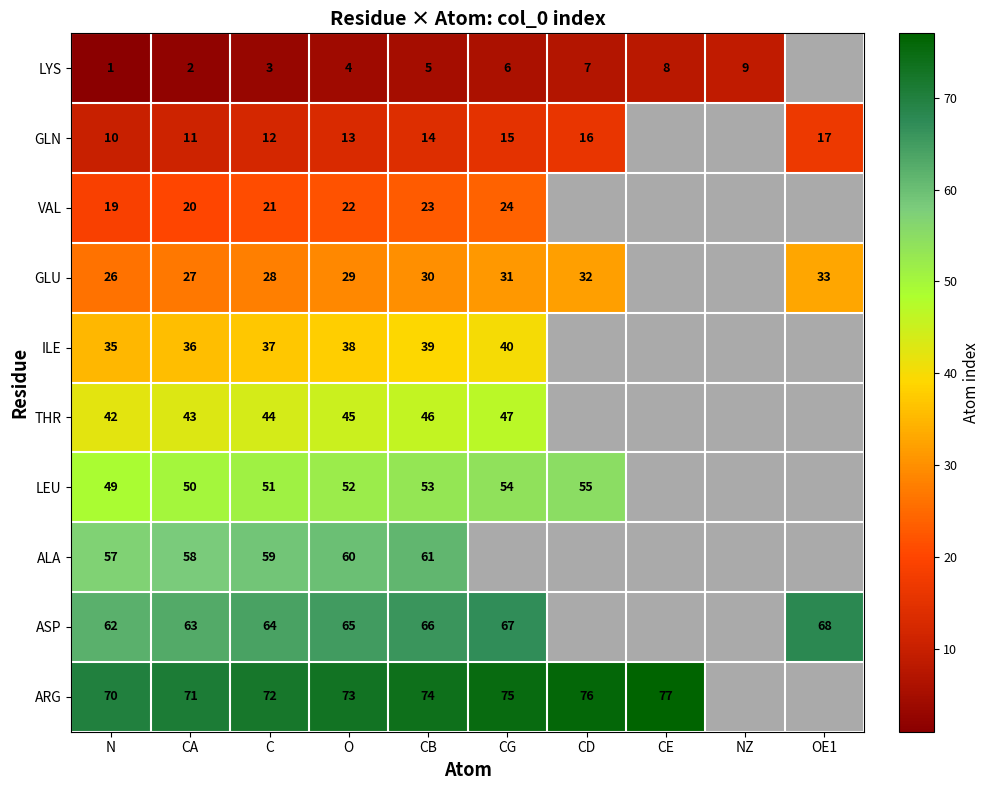

The GLU series shows 28 at C. True or false?

True